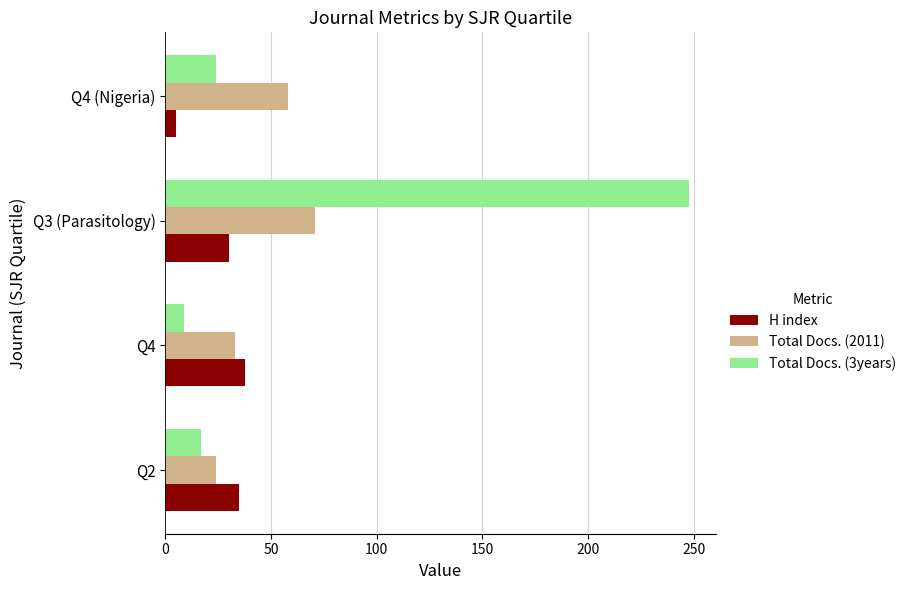

List the series in order of their peak value, highest first.

Total Docs. (3years), Total Docs. (2011), H index